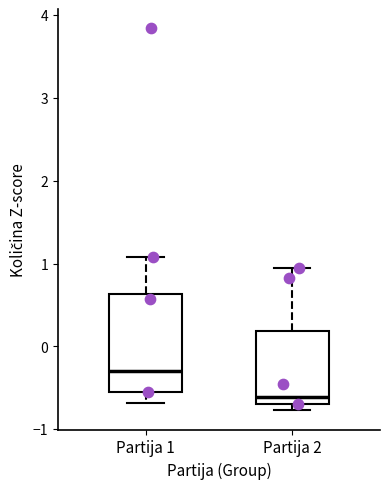

Which box is the tallest, from its lower edge to its upper edge?

Partija 1